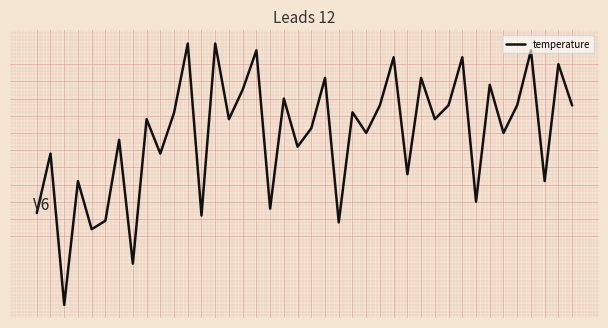

What is the minimum value shown in the chart?

11.5